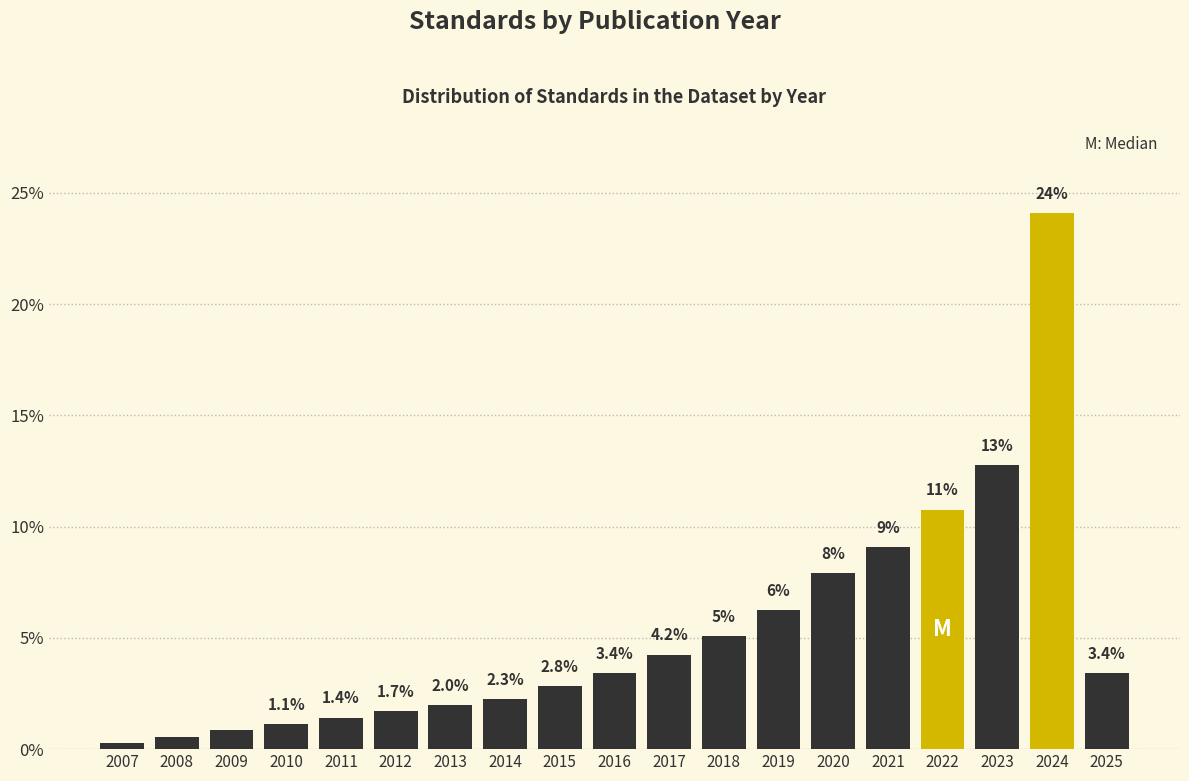

Where does the data first go above 3?

2016